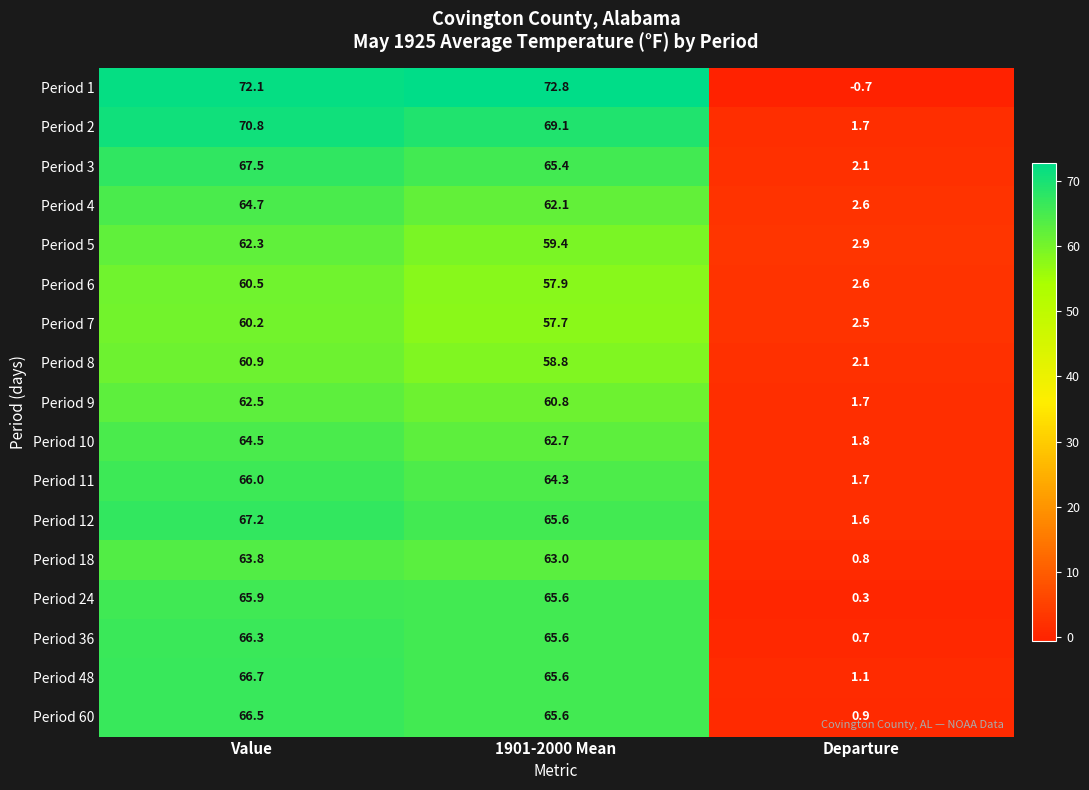

How many series are shown in this chart?

17